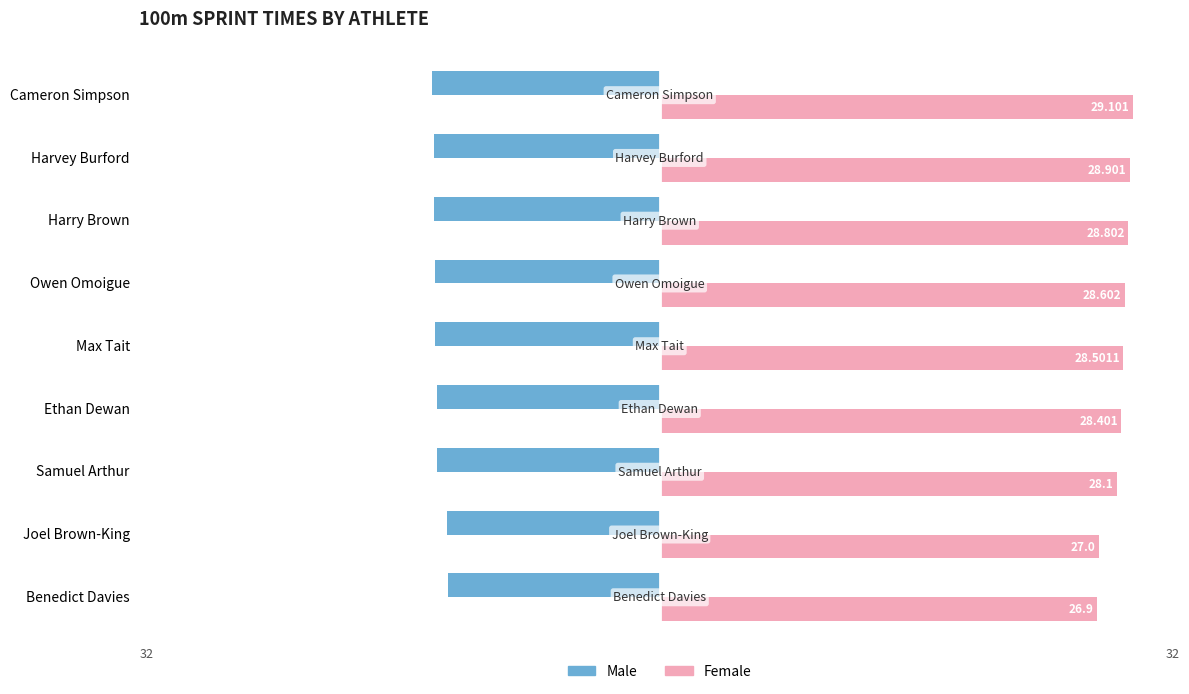

What are all the series names shown in the legend?

Male, Female